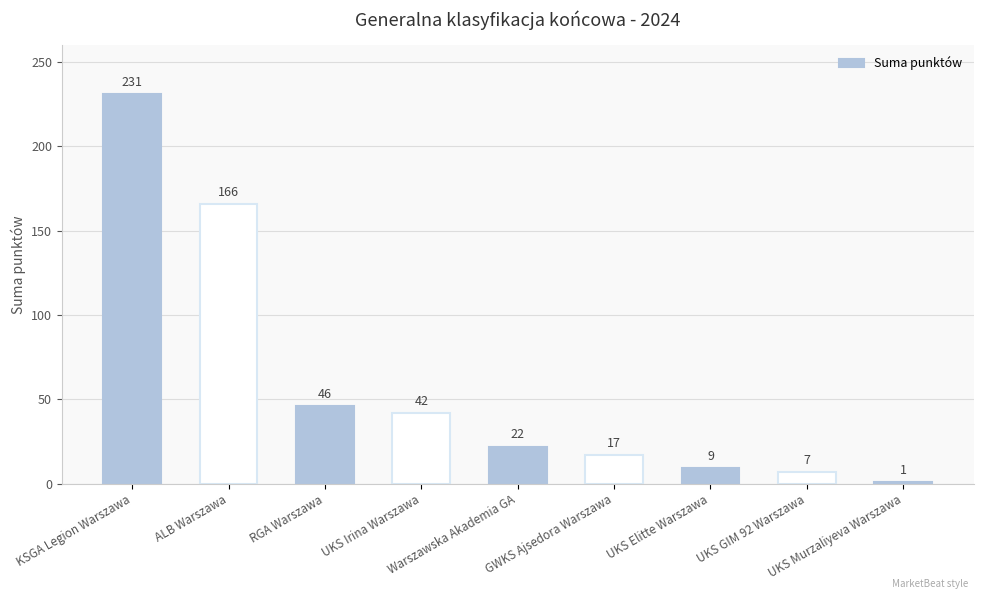

Reading left to right, list all the values displayed in this chart.

KSGA Legion Warszawa=231	ALB Warszawa=166	RGA Warszawa=46	UKS Irina Warszawa=42	Warszawska Akademia GA=22	GWKS Ajsedora Warszawa=17	UKS Elitte Warszawa=9	UKS GIM 92 Warszawa=7	UKS Murzaliyeva Warszawa=1